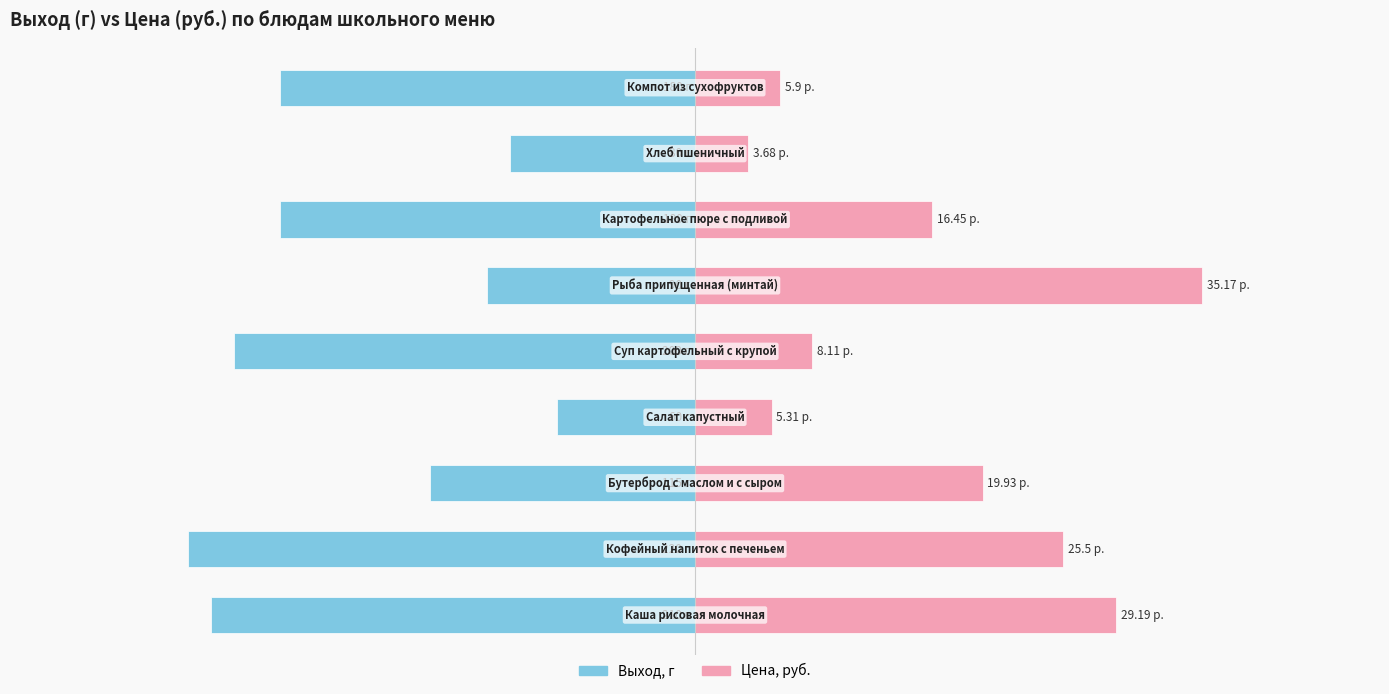

Is the value of Цена, руб. at 3 greater than the value of Выход, г at 0?

Yes